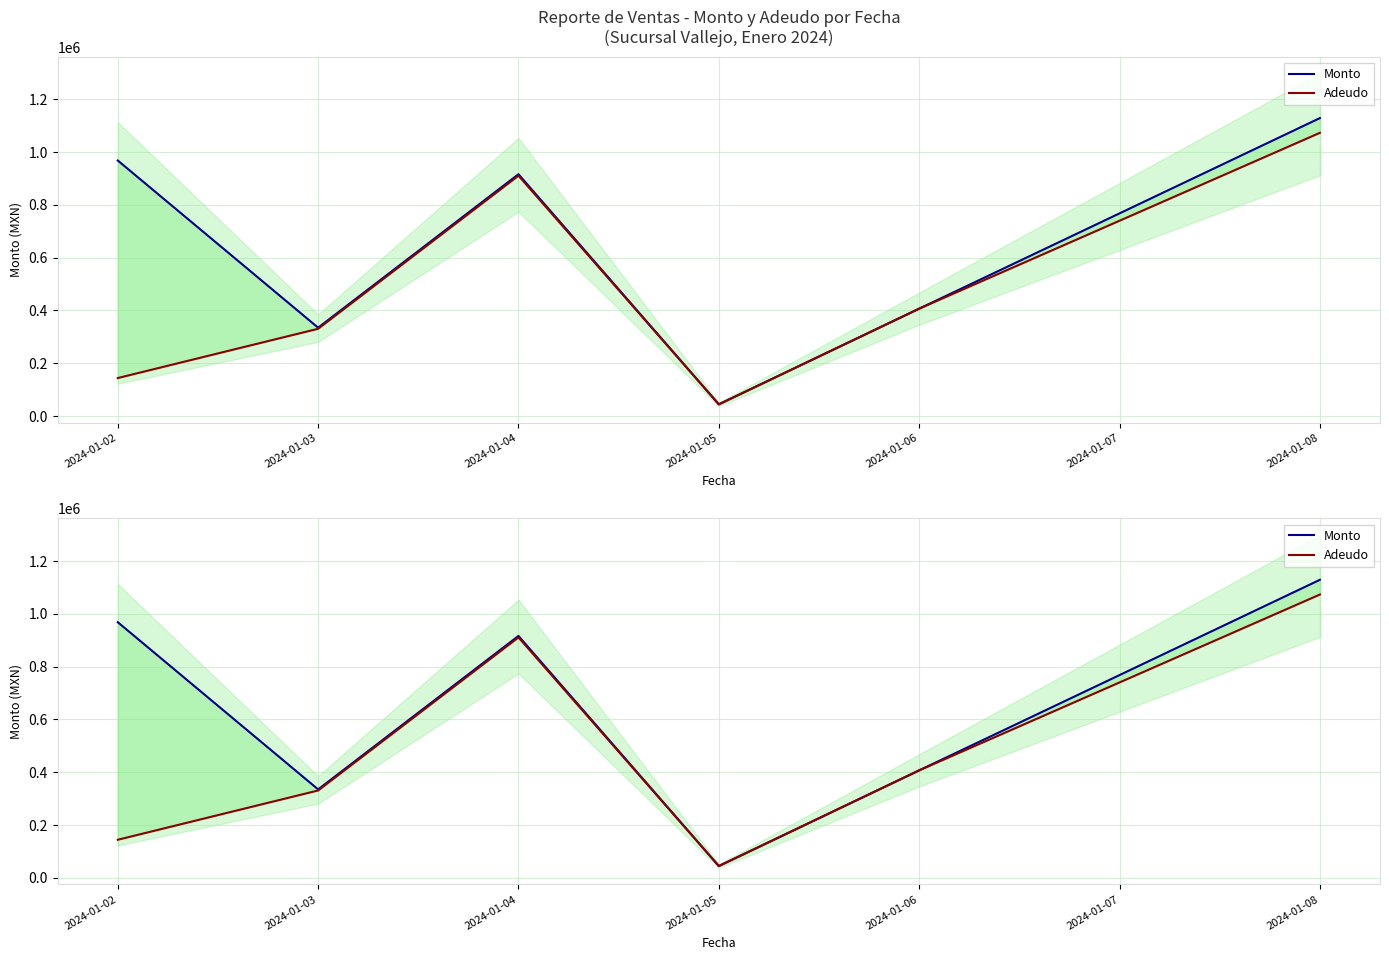

True or false: Adeudo has a value of 407000.0 at 2024-01-06.

True